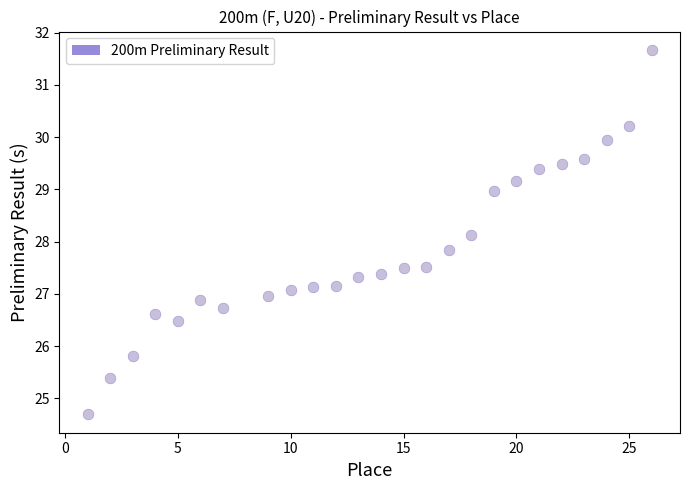

What is the range of Y values (max minus min)?

7.0